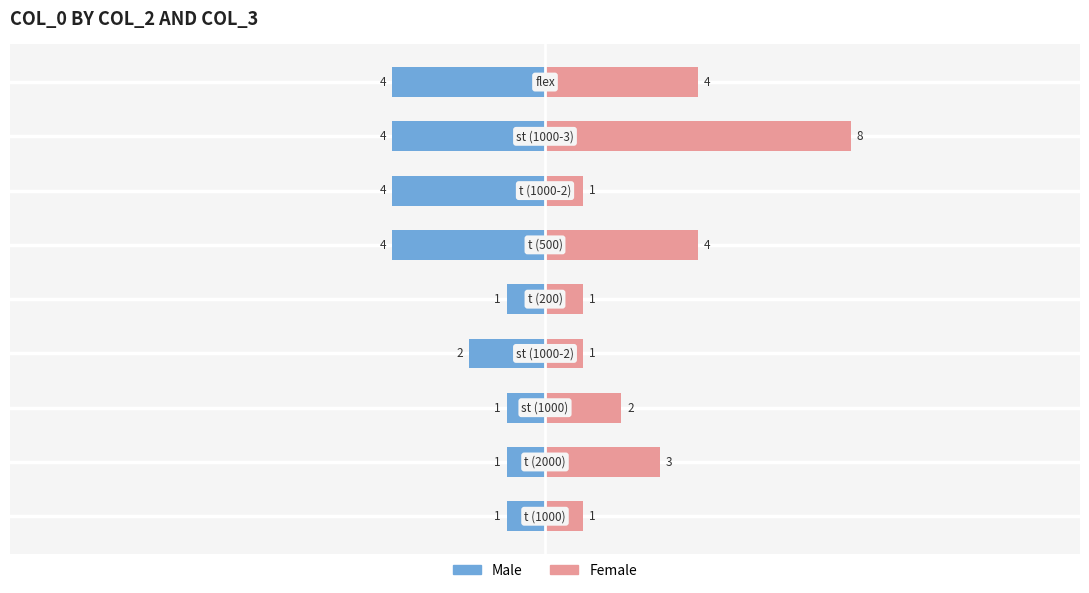

Reading left to right, transcribe all the data shown in this chart.

Male: -1	-1	-1	-2	-1	-4	-4	-4	-4
Female: 1	3	2	1	1	4	1	8	4